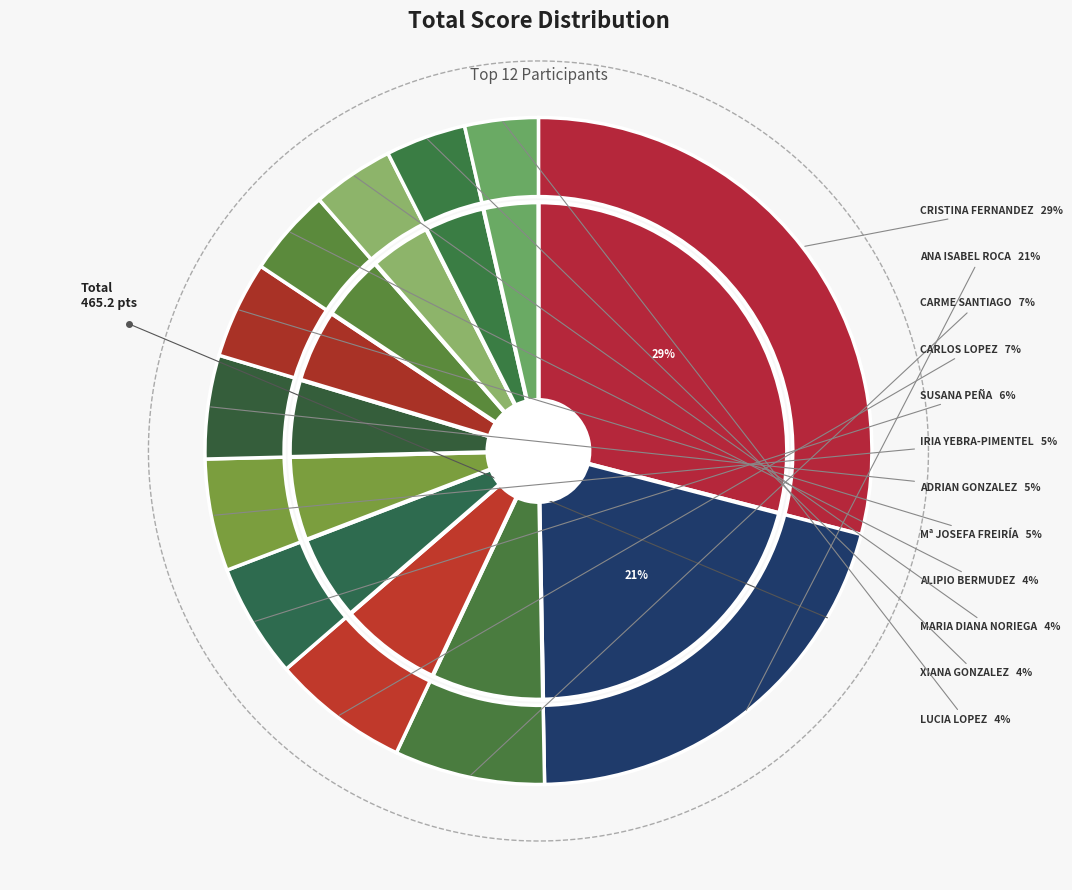

To the nearest percent, what percentage of the pie is ALIPIO BERMUDEZ COUSO?

4%